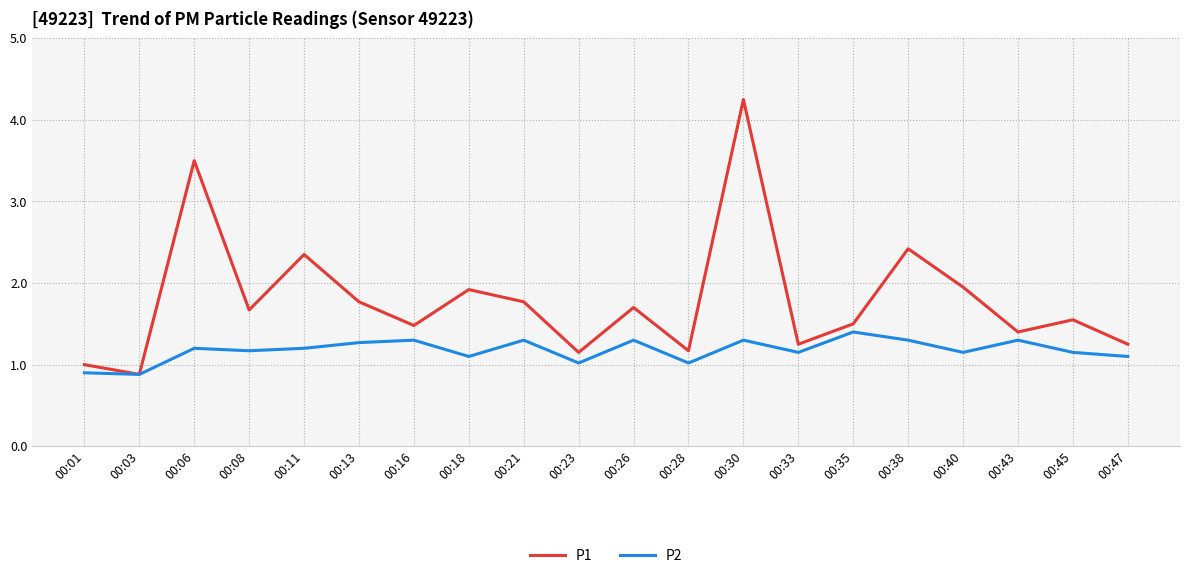

Between 00:06 and 00:18, which series saw the biggest shift?

P1